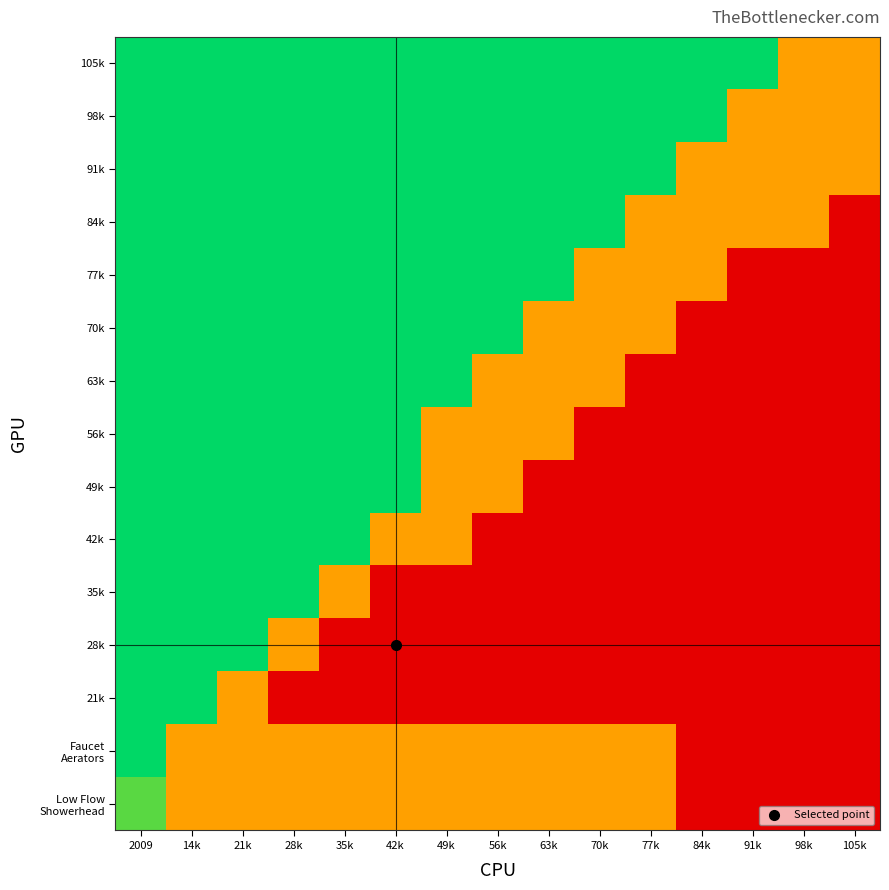

Which has a higher value, 77k or 91k?

77k